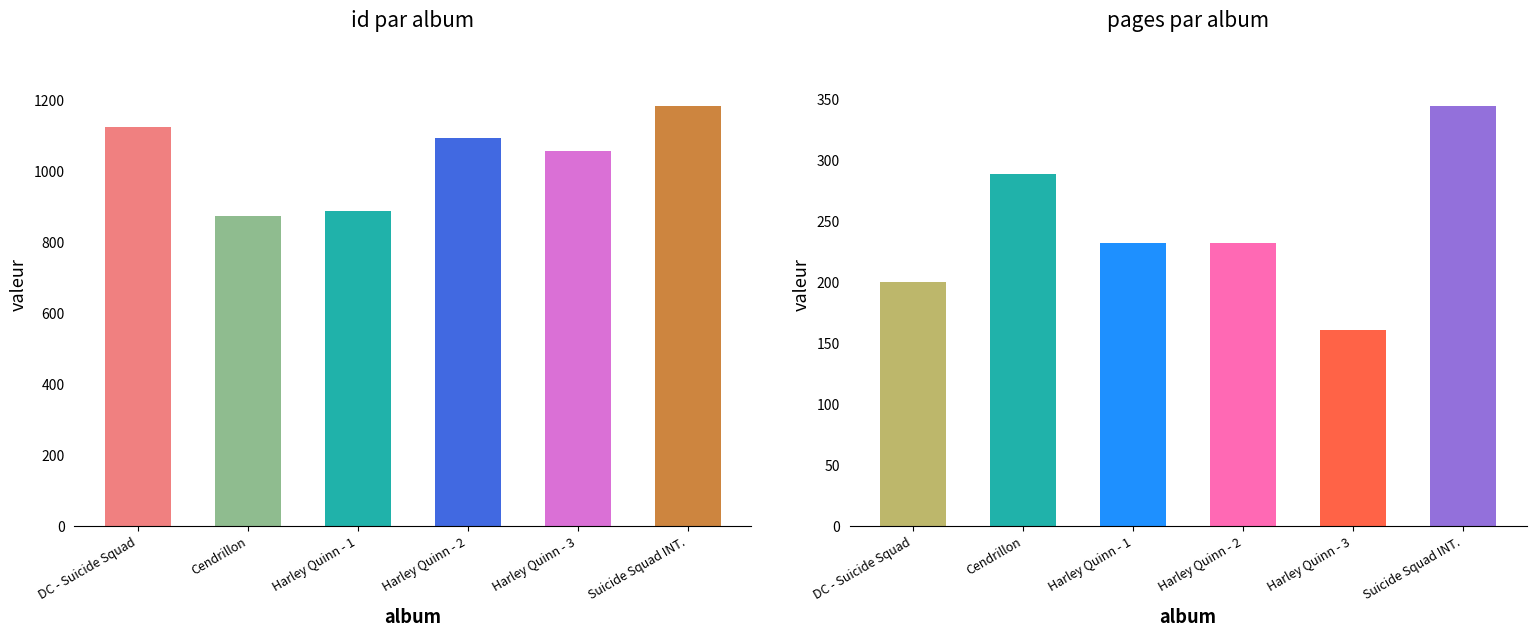

What is the maximum value shown in the chart?

1183